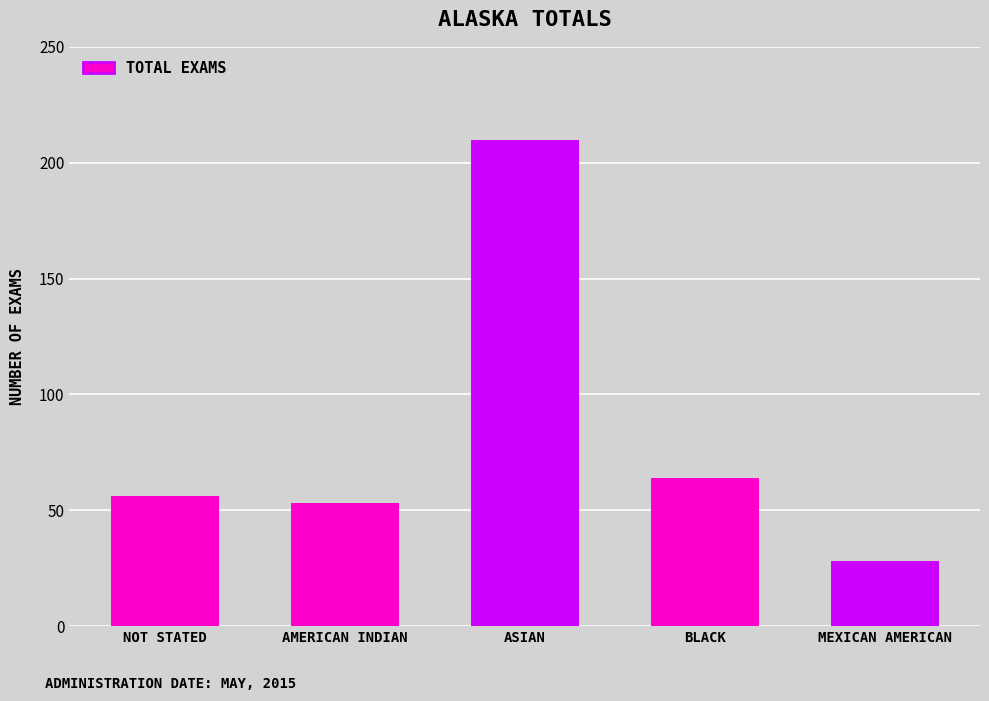

Does the chart contain any negative values?

No